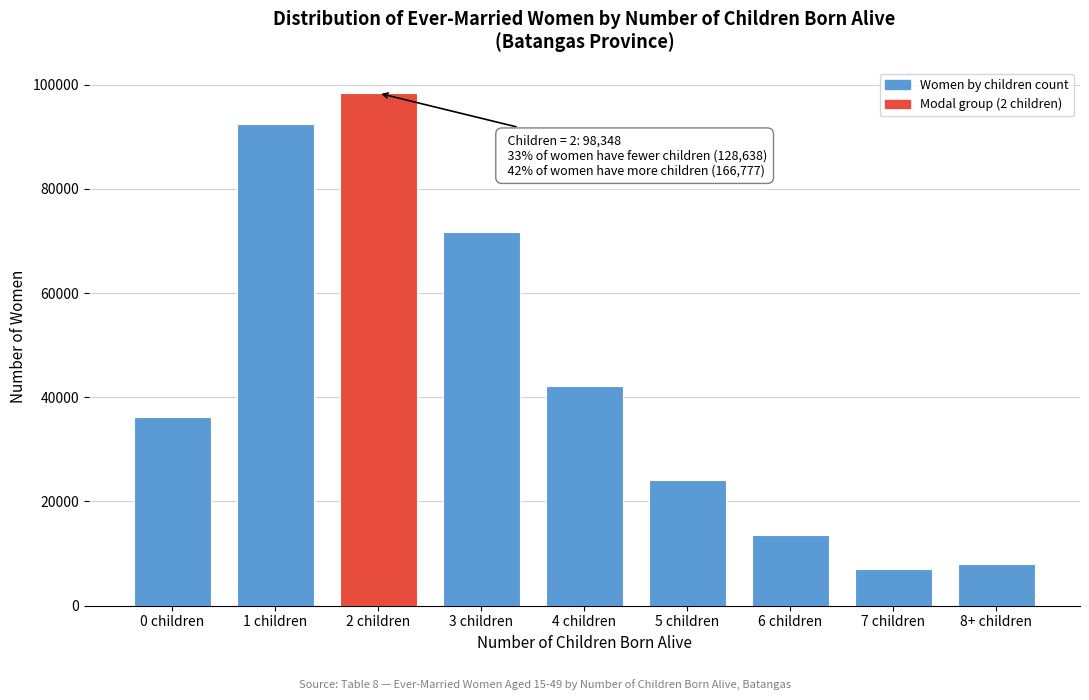

Reading left to right, transcribe all the data shown in this chart.

0 children=36270	1 children=92368	2 children=98348	3 children=71751	4 children=42237	5 children=24048	6 children=13559	7 children=7104	8+ children=8078